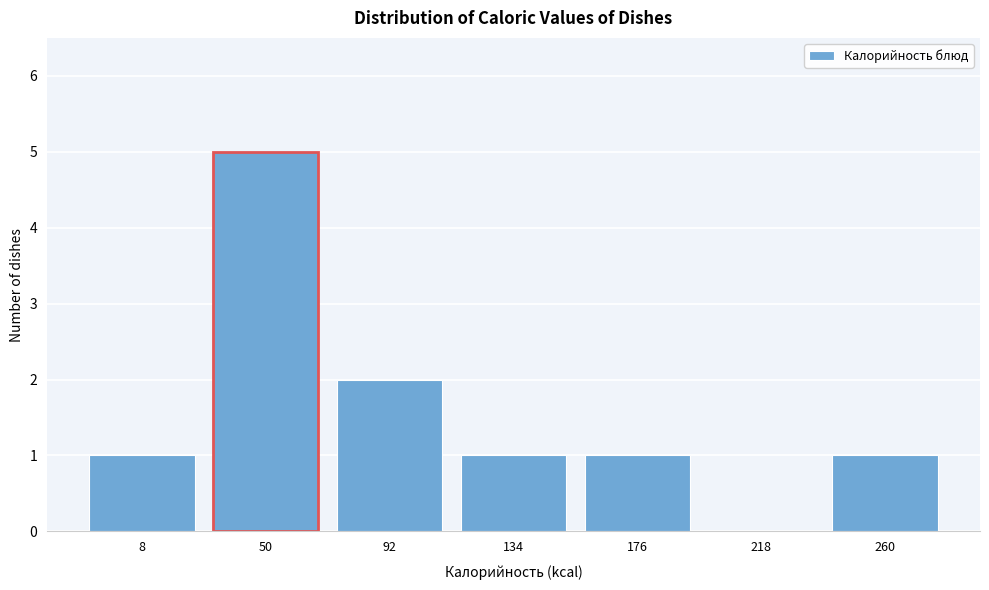

Reading left to right, list all the values displayed in this chart.

8=1	50=5	92=2	134=1	176=1	218=0	260=1